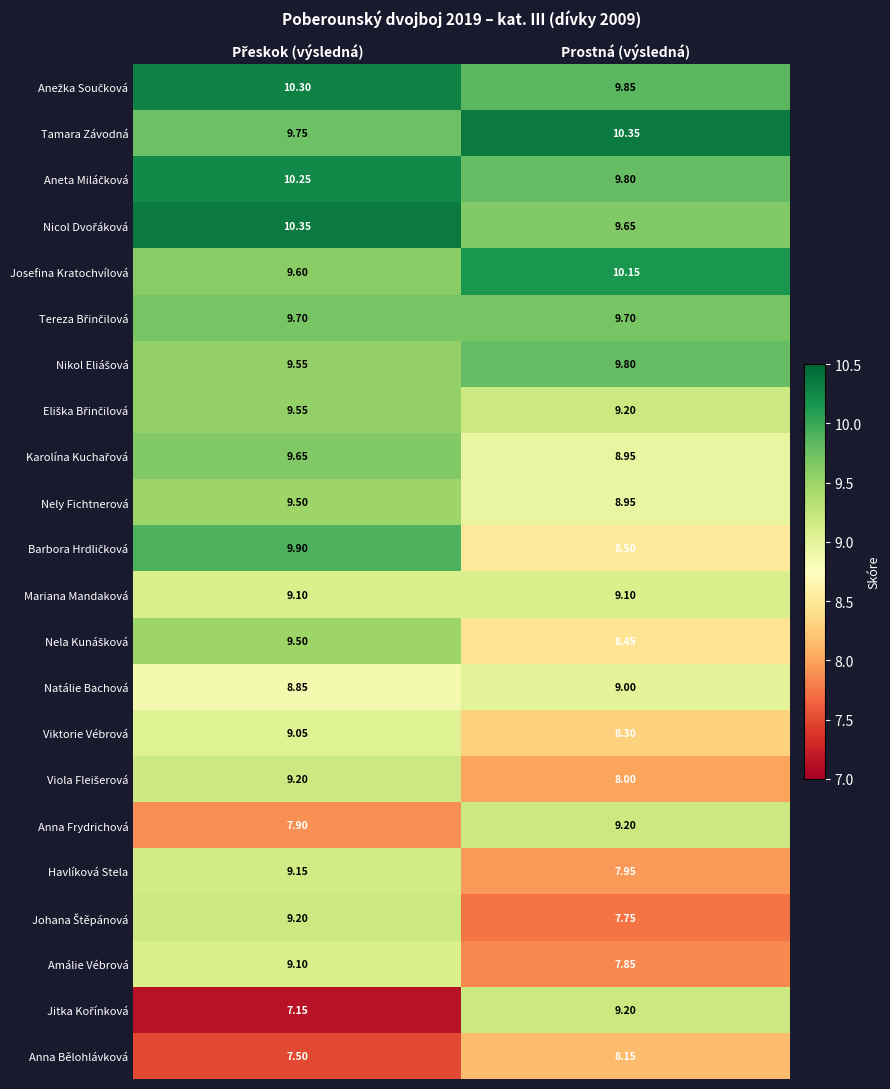

Which category has the lowest value in the Viktorie Vébrová series?

Prostná (výsledná)